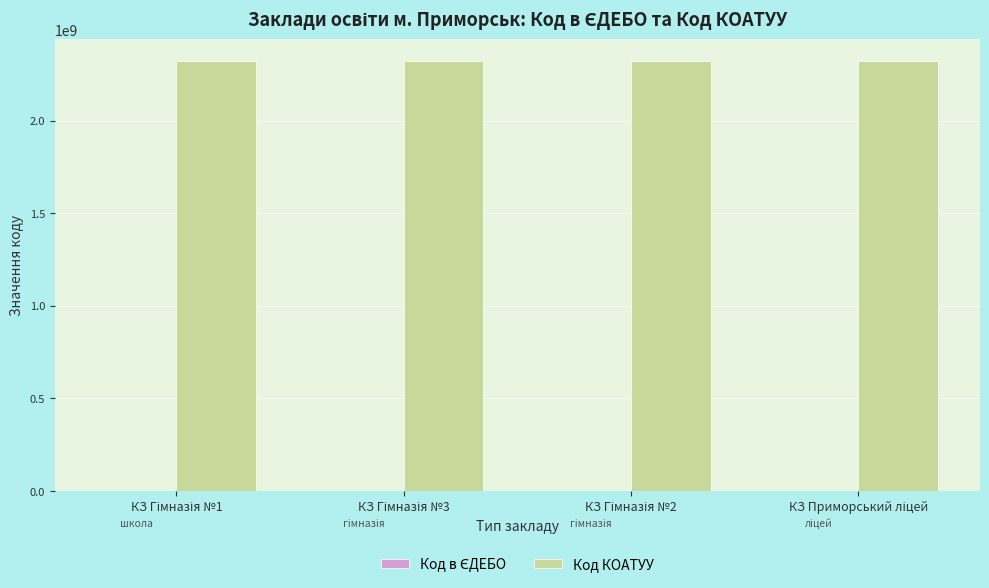

What is the highest value of the Код КОАТУУ series?

2324810100